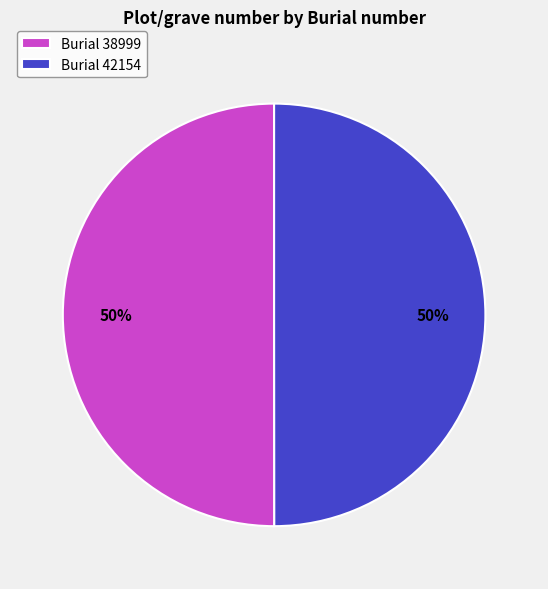

The Burial 38999 slice represents 38% of the pie. True or false?

False